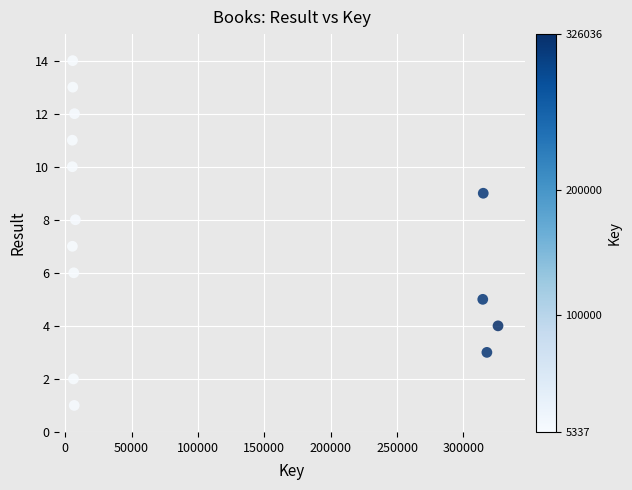

What is the range of Y values (max minus min)?

13